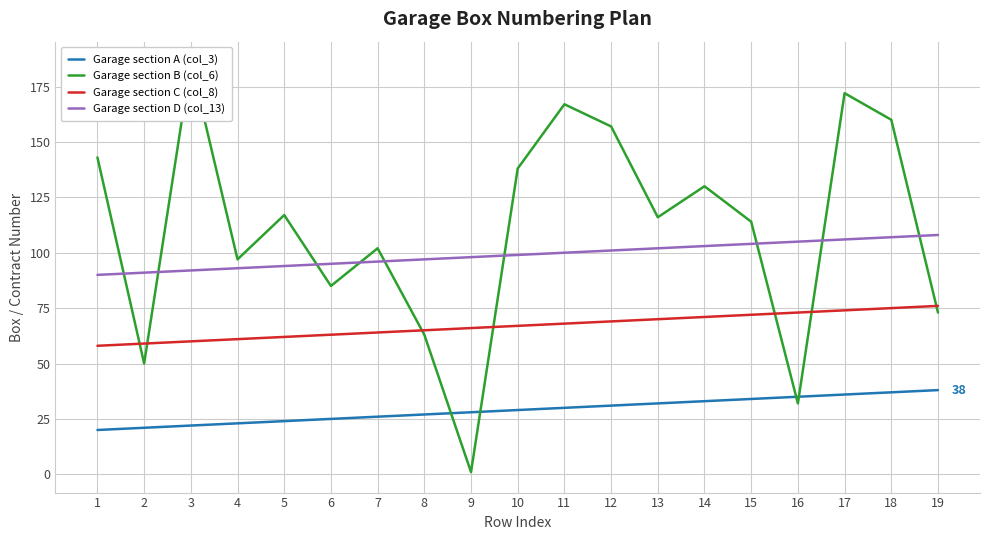

What is the sum of all Garage section C (col_8) values?

1273